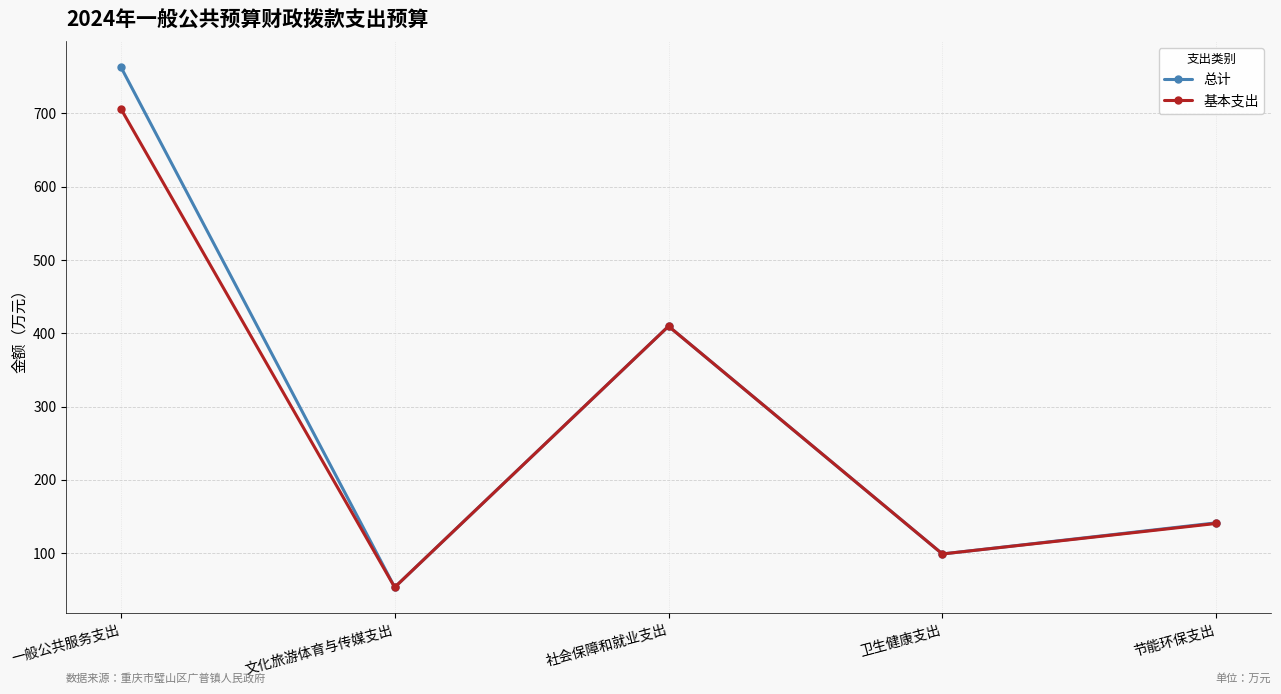

In 总计, how many points are higher than both neighbors (excluding endpoints)?

1